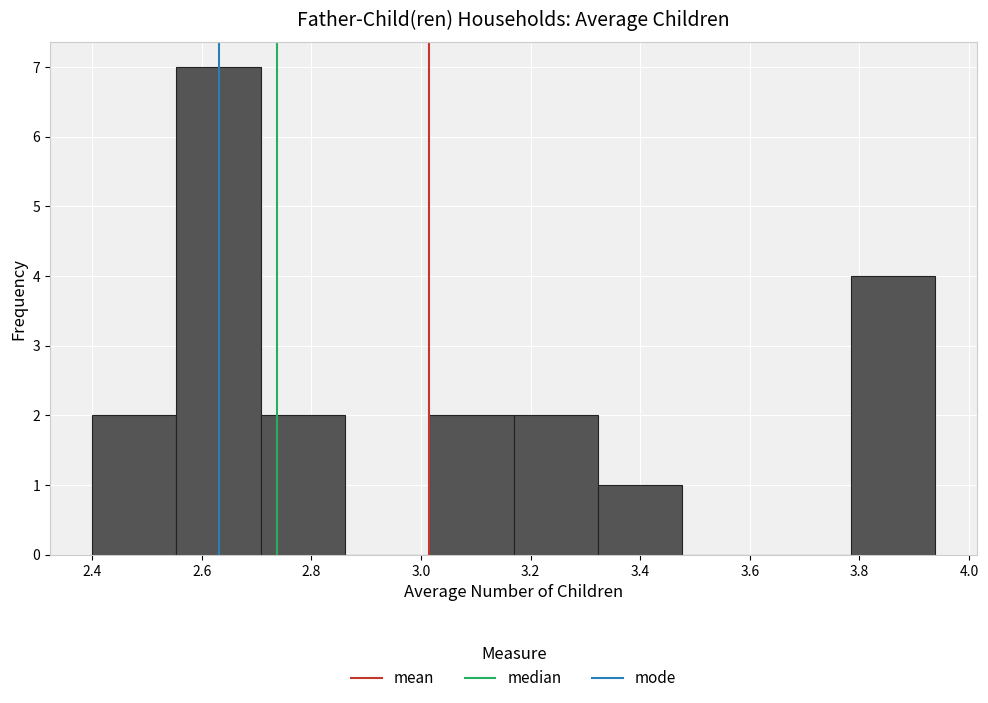

What is the height of the bar covering 3.78 to 3.94 on the x-axis? Neither the bar edges nor the heights are printed on the chart, so give them approximately, as read against the axes.

4